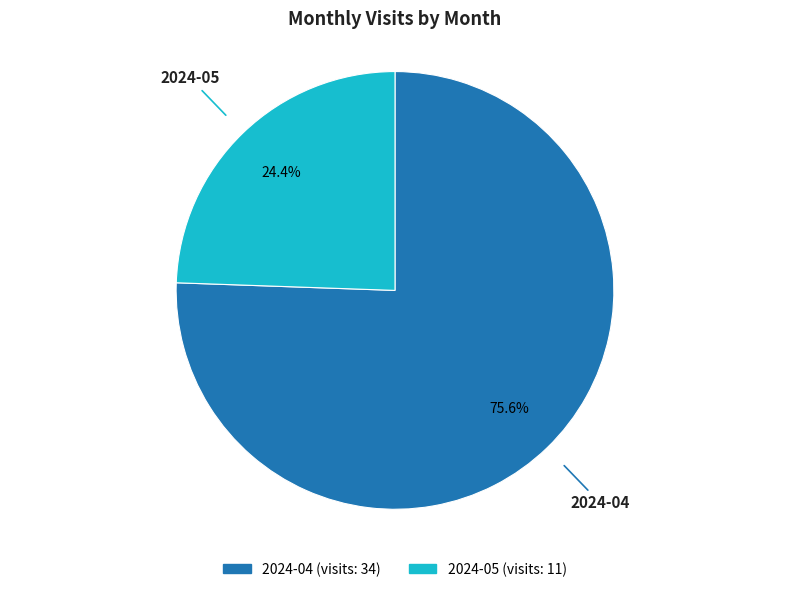

To the nearest percent, what percentage of the pie is 2024-04?

76%